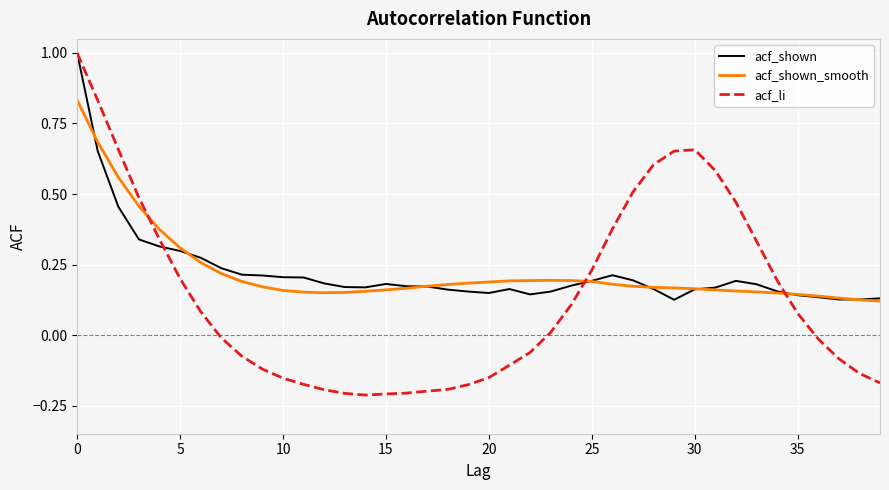

Count the number of data series in this chart.

3